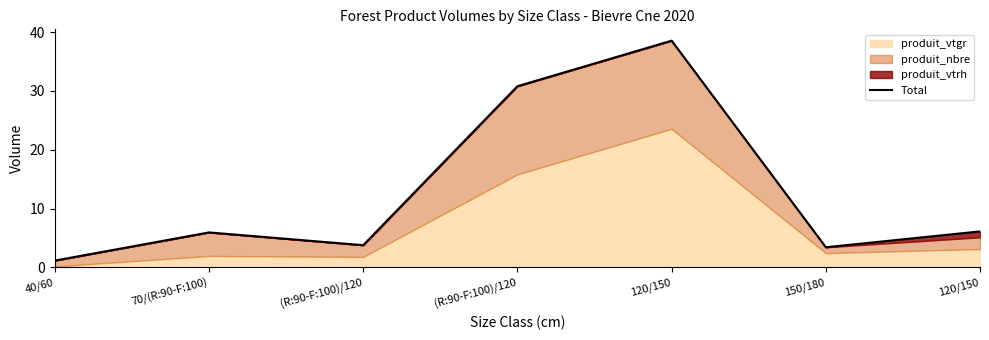

Rank the categories by value from highest to lowest.

120/150, (R:90-F:100)/120, 120/150, 70/(R:90-F:100), (R:90-F:100)/120, 150/180, 40/60